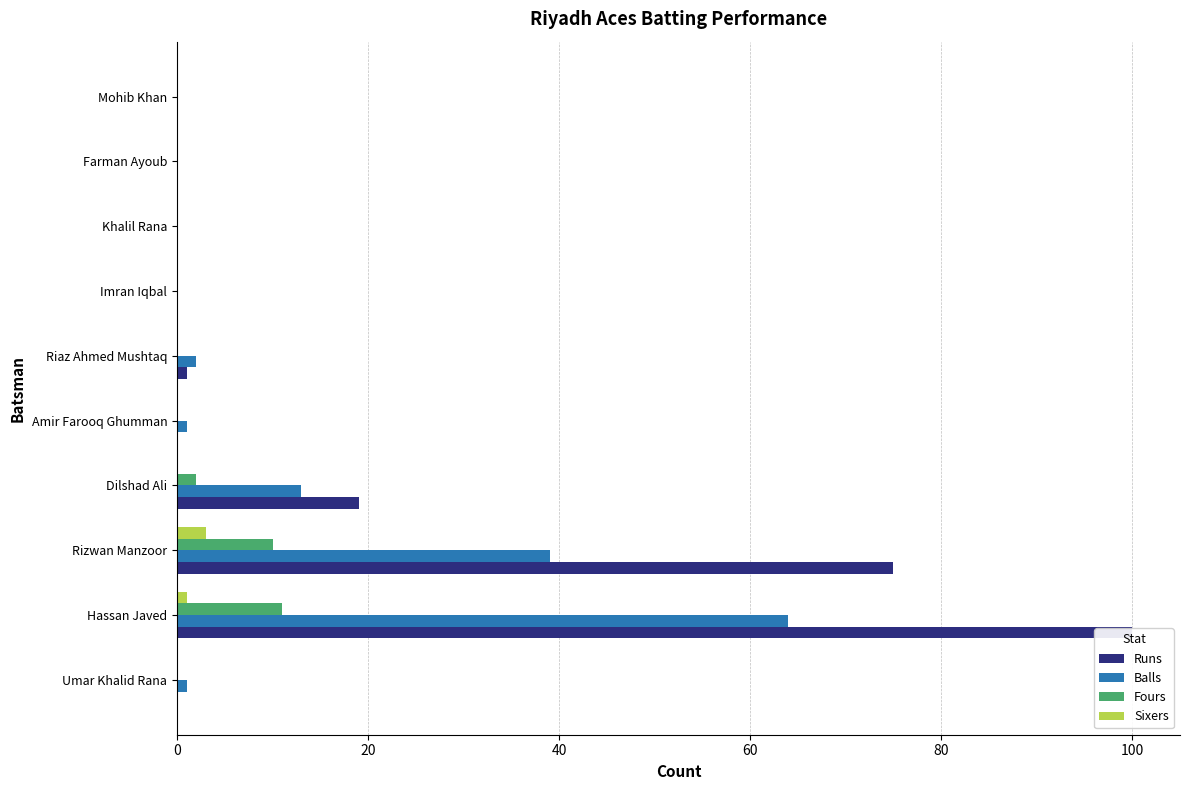

What are all the series names shown in the legend?

Runs, Balls, Fours, Sixers